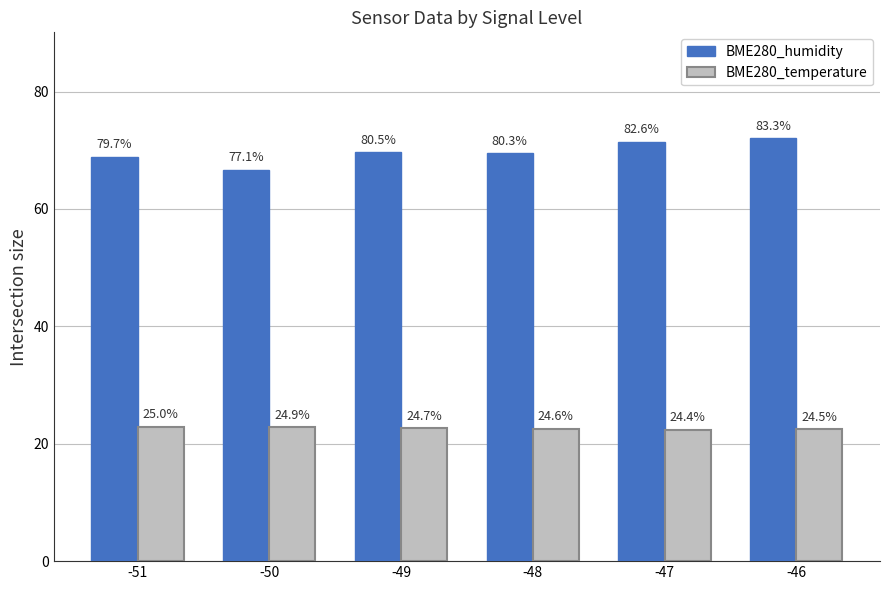

What is the spread (max minus min) of values at -48?

46.9